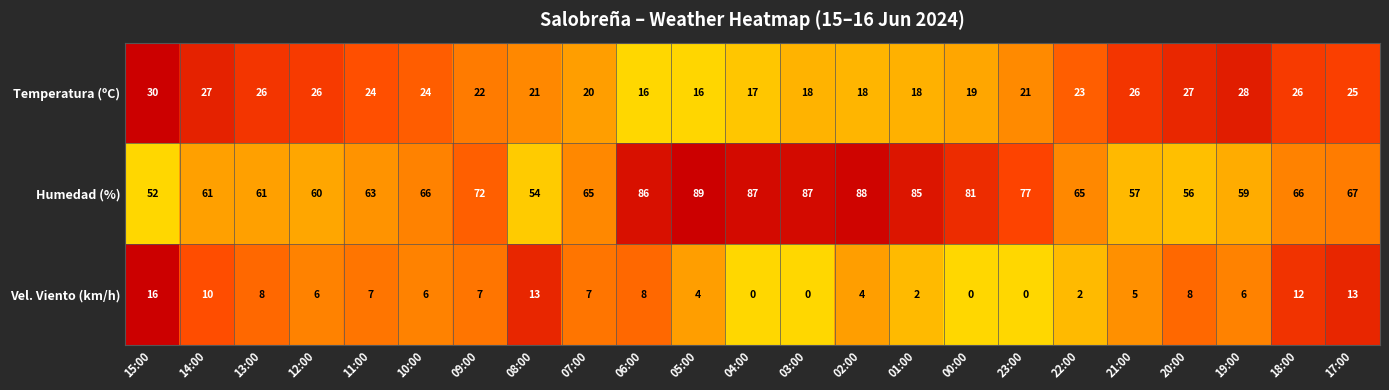

Where is Temperatura (ºC) nearest to the value 23?

22:00